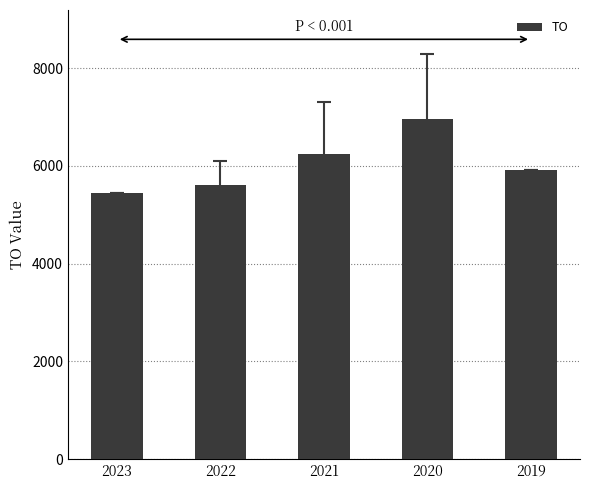

List the labels in order of value, largest first.

2020, 2021, 2019, 2022, 2023